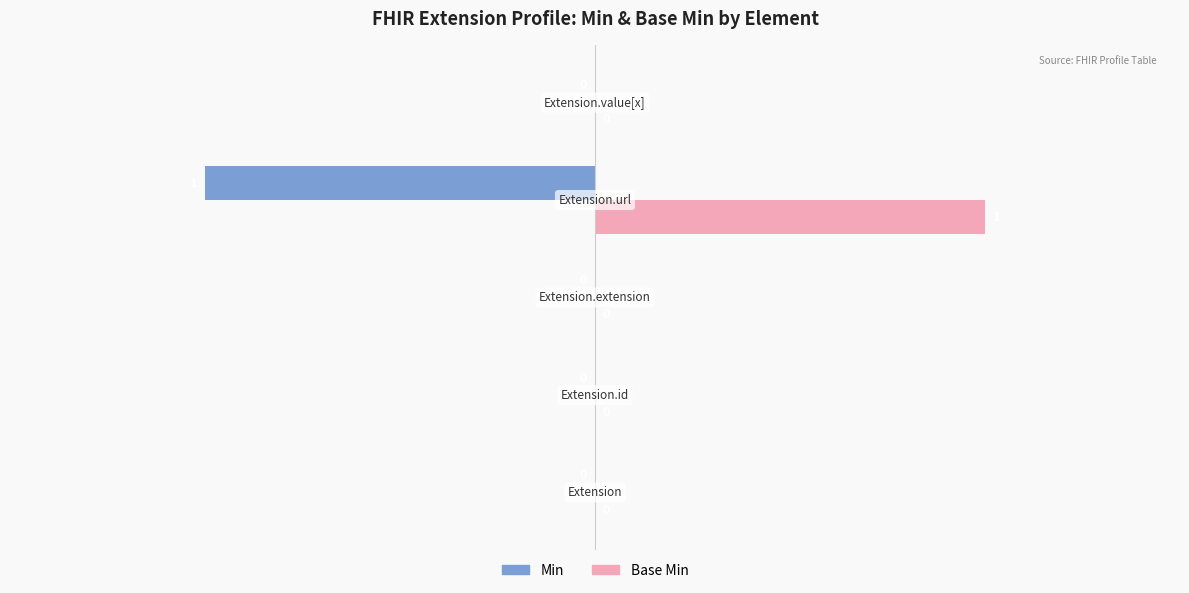

Which series has the largest total across all categories?

Base Min